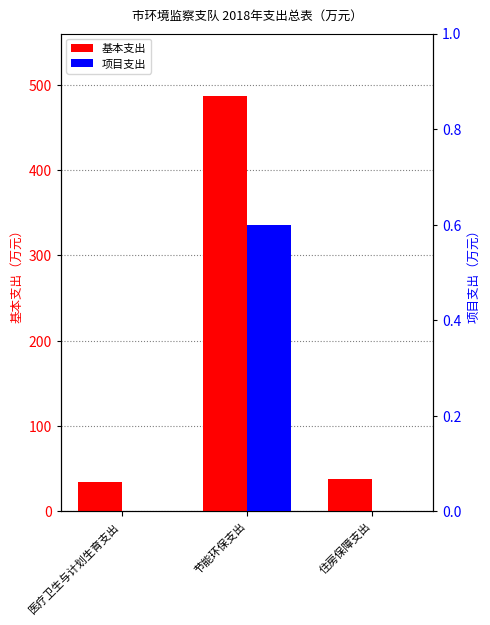

At how many categories does at least one series exceed 223?

1